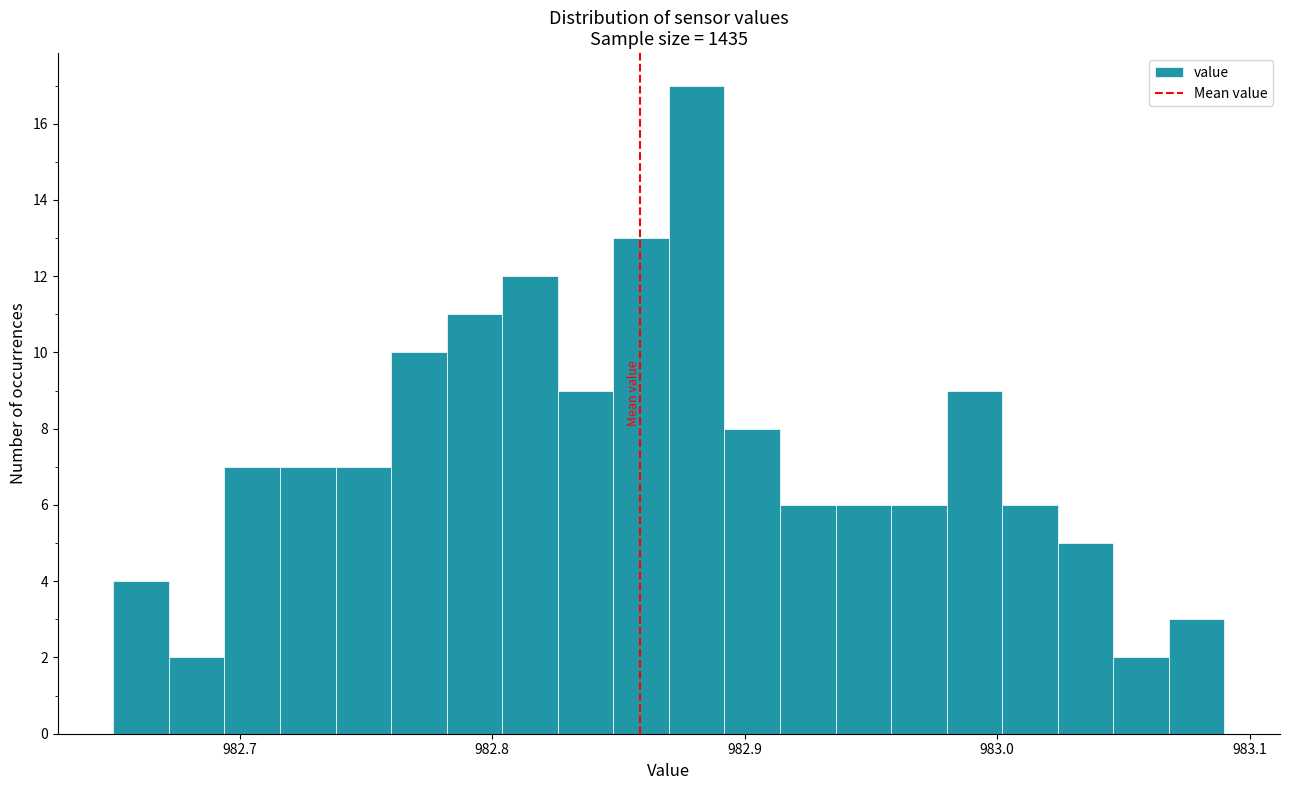

Around what value on the x-axis is the tallest bar? Give the approximate position of its centre, as read against the axis.

982.88